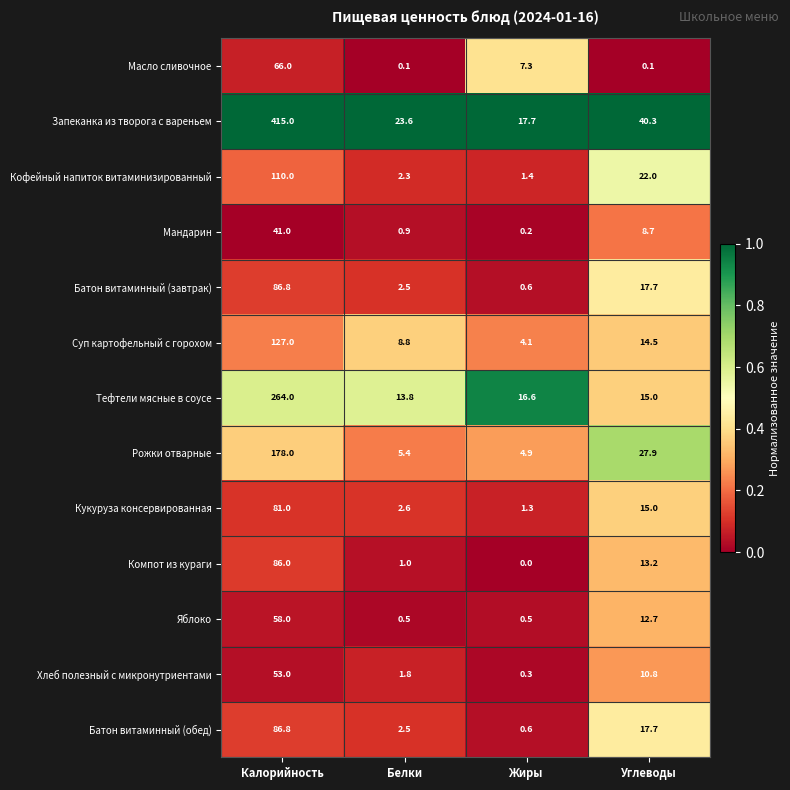

Count the number of categories in the chart.

4